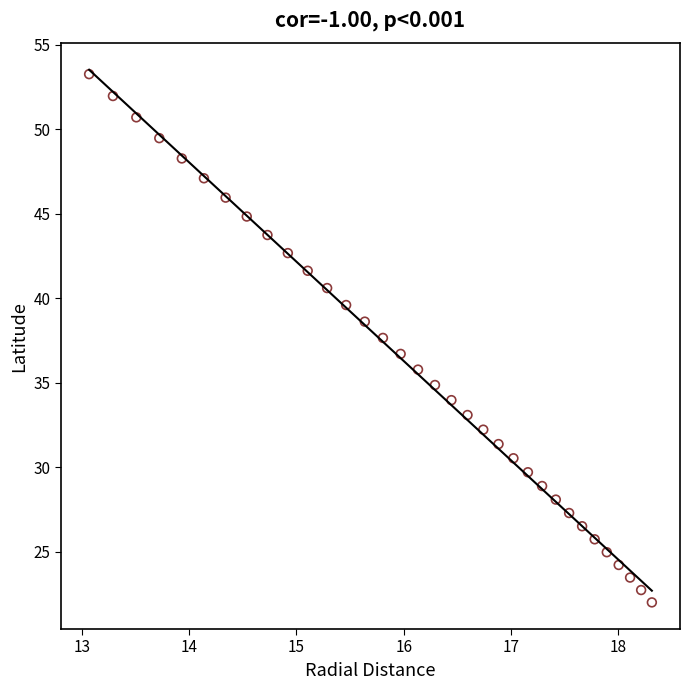

What is the range of Y values (max minus min)?

31.2